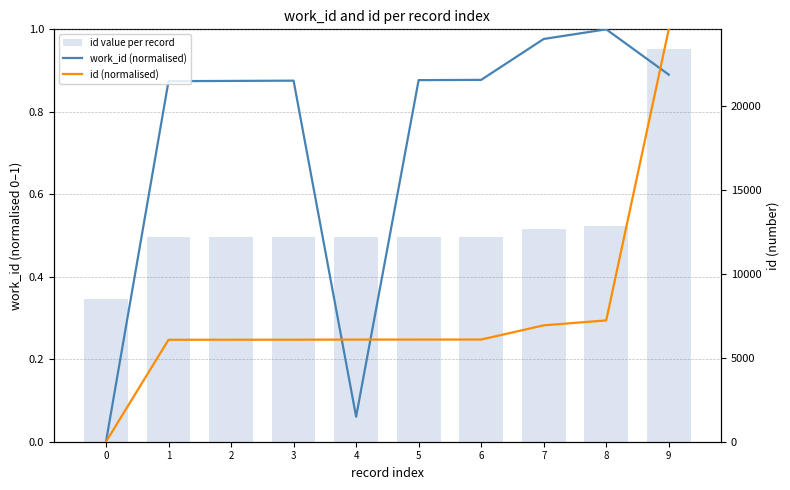

The id (normalised) series shows 1.0 at 9. True or false?

True